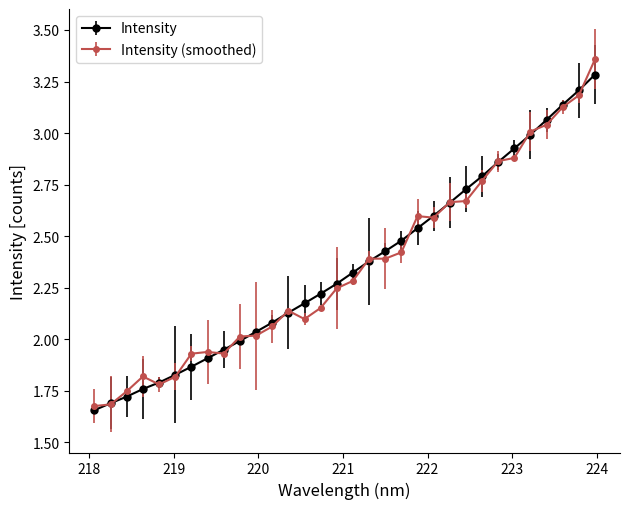

True or false: Intensity (smoothed) has more than 0 points higher than both neighbors.

True